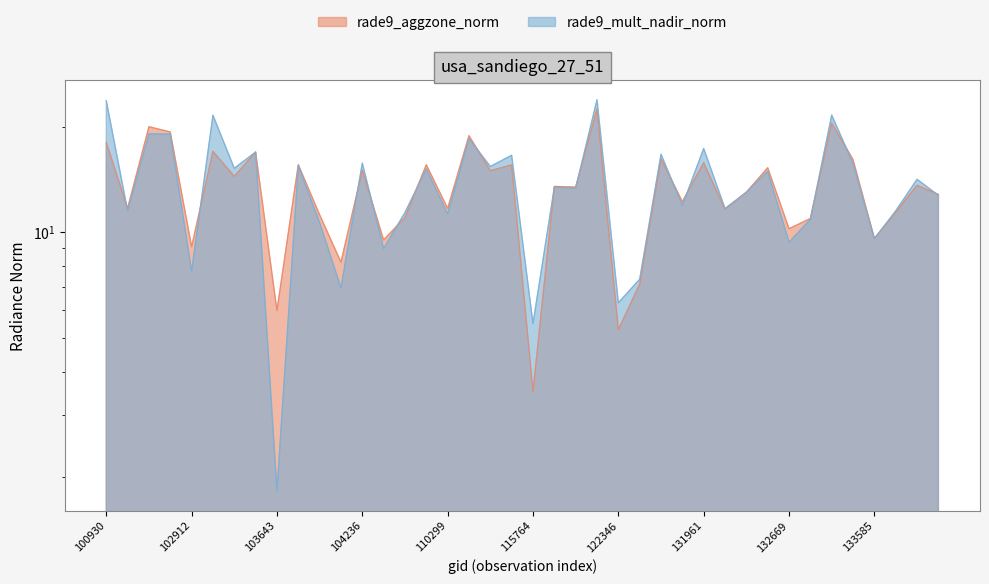

What is the value of the rade9_mult_nadir_norm point at the 32nd from the left?

14.9